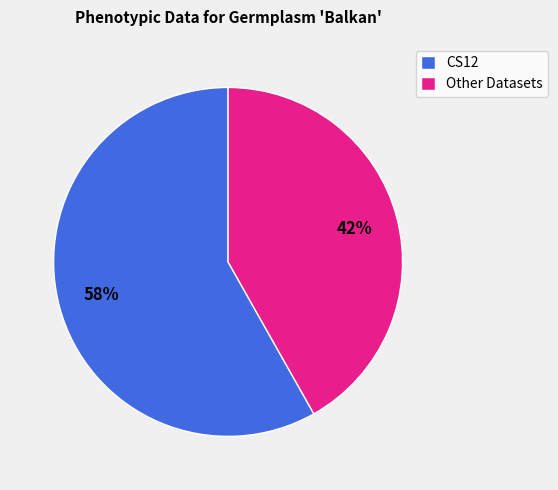

Is there a majority slice in this chart?

Yes